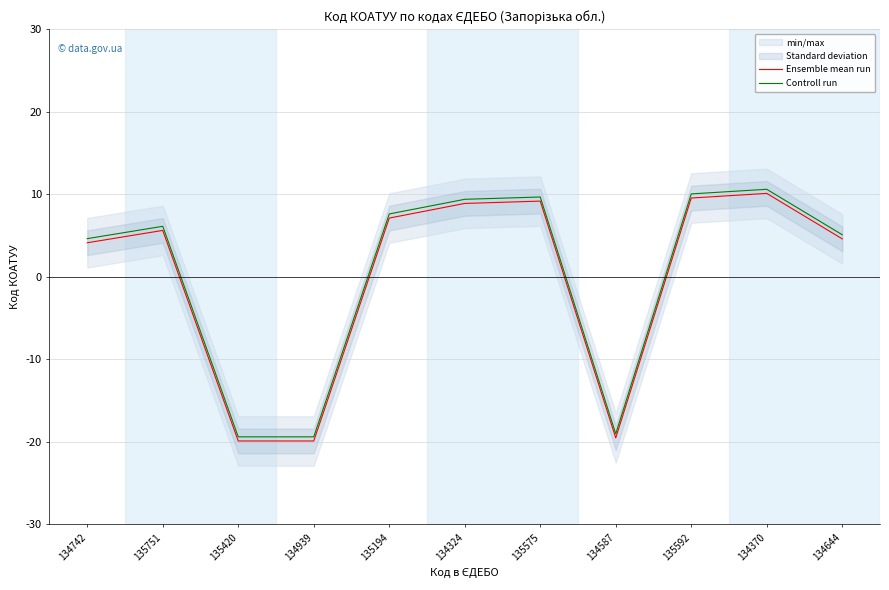

List the labels in order of Controll run value, largest first.

134370, 135592, 135575, 134324, 135194, 135751, 134644, 134742, 134587, 135420, 134939